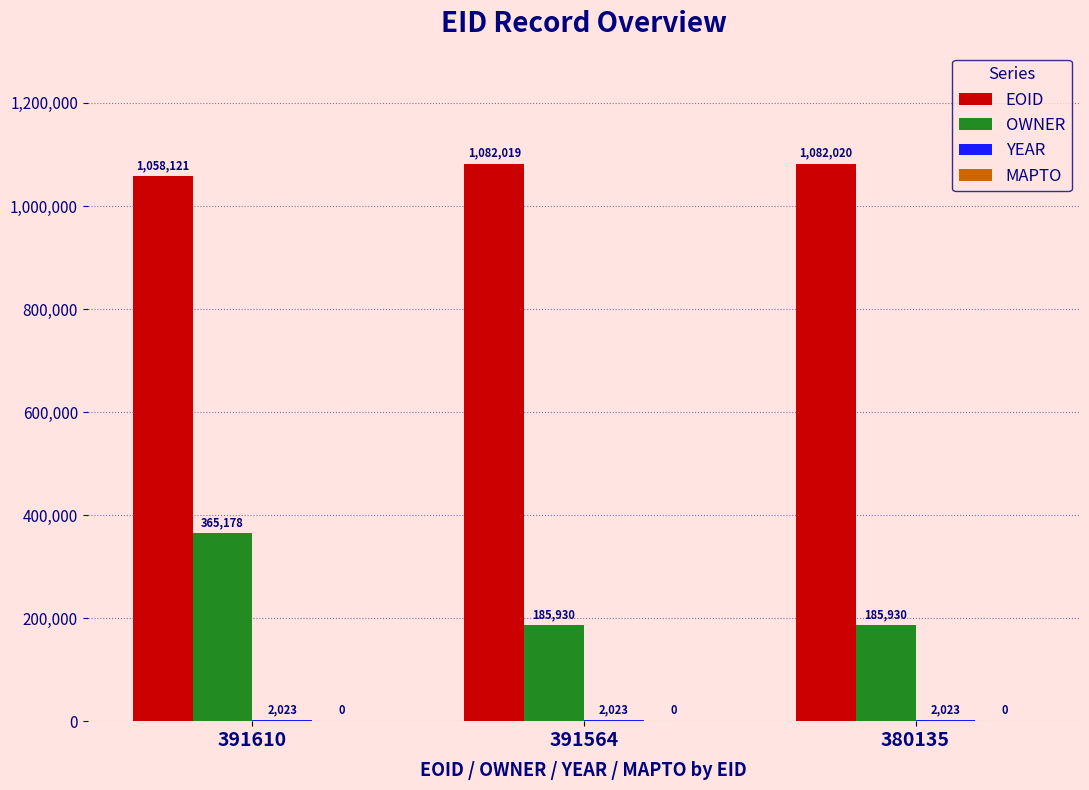

At which category does the chart reach its peak across all series?

380135